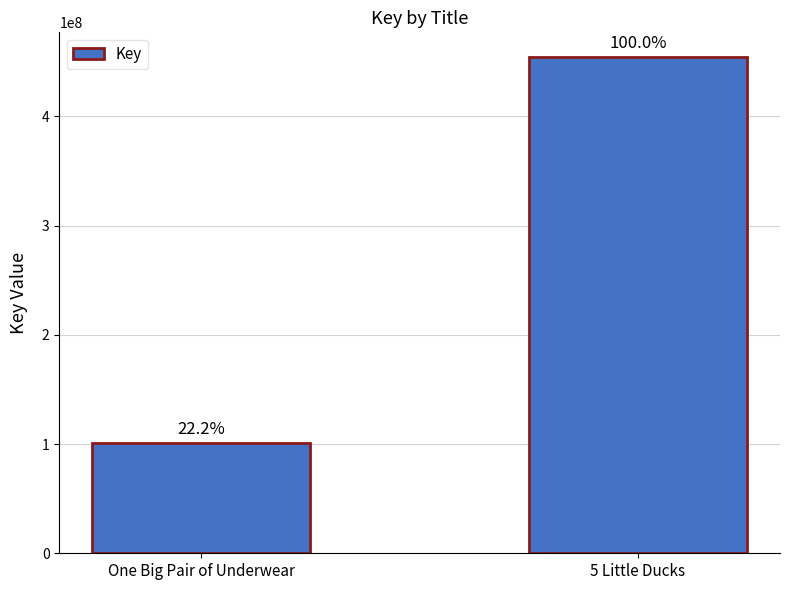

What is the label of the 1st bar from the left?

One Big Pair of Underwear